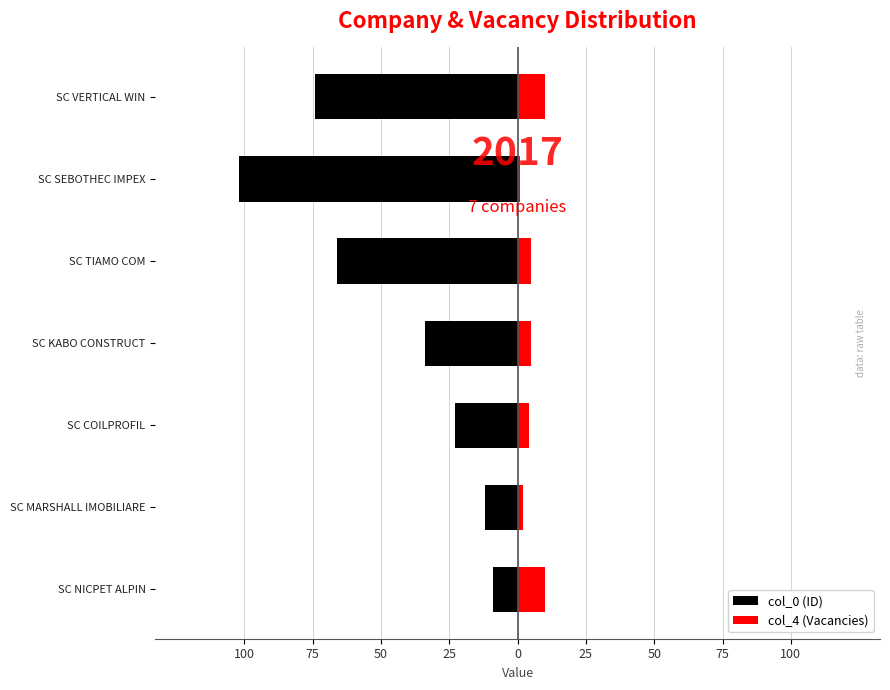

The value of col_0 (ID) at SC SEBOTHEC IMPEX is -102. True or false?

True